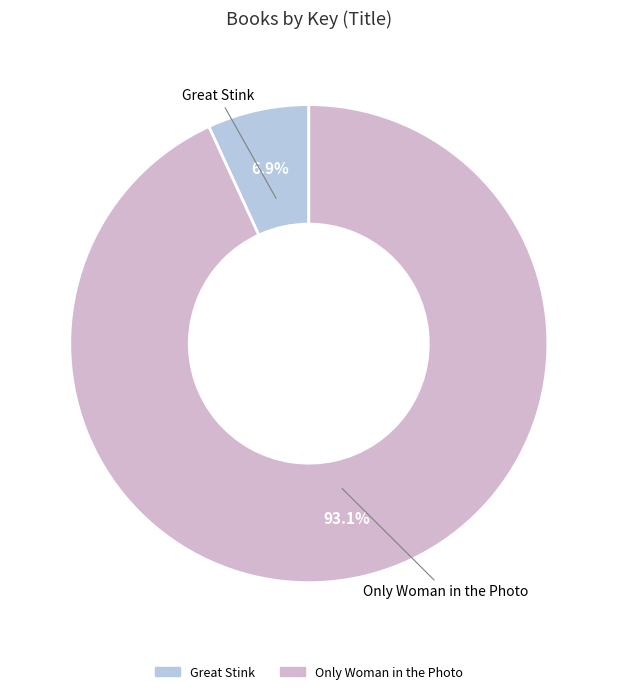

What percentage is the Only Woman in the Photo slice, to the nearest percent?

93%